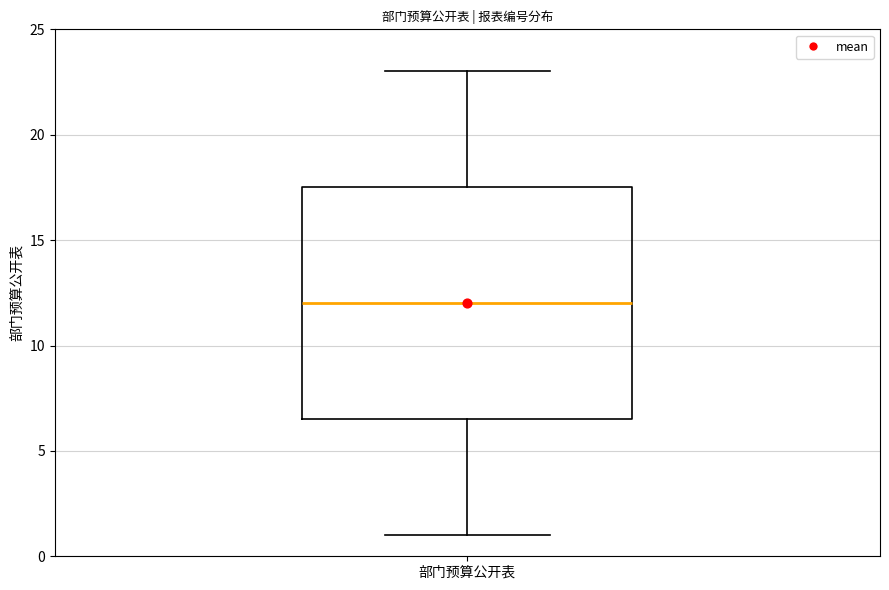

Read this box plot against the y-axis: the position of the median line, the range covered by the box, and the ends of both whiskers. The values are not printed on the chart, so give them approximately, as read against the axis.

median 12.0, box 6.5 to 17.5, whiskers 1.0 to 23.0